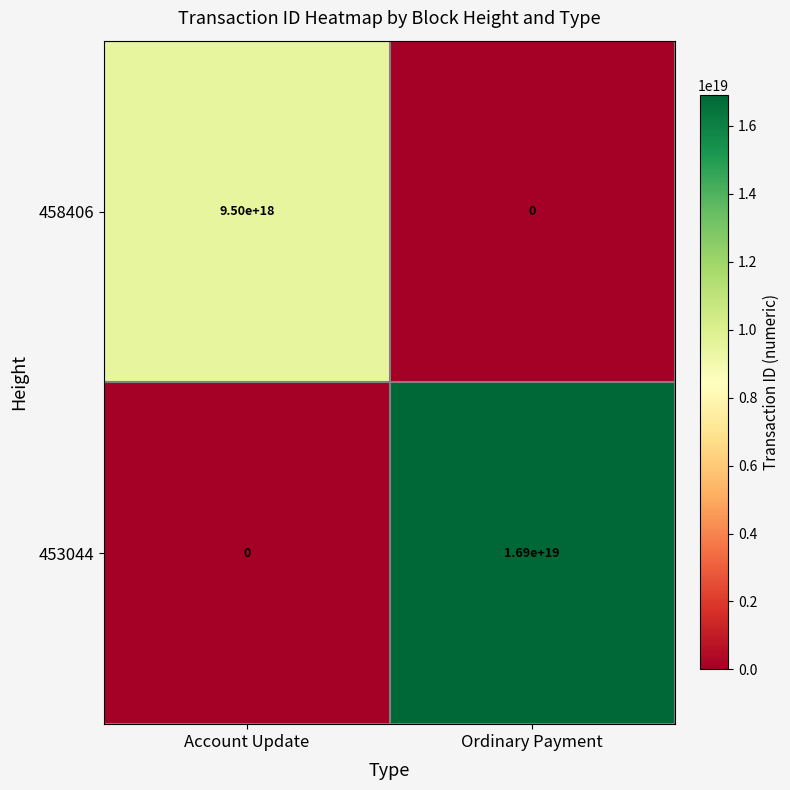

How many values in the 453044 series are below 16900000000000000000?

1